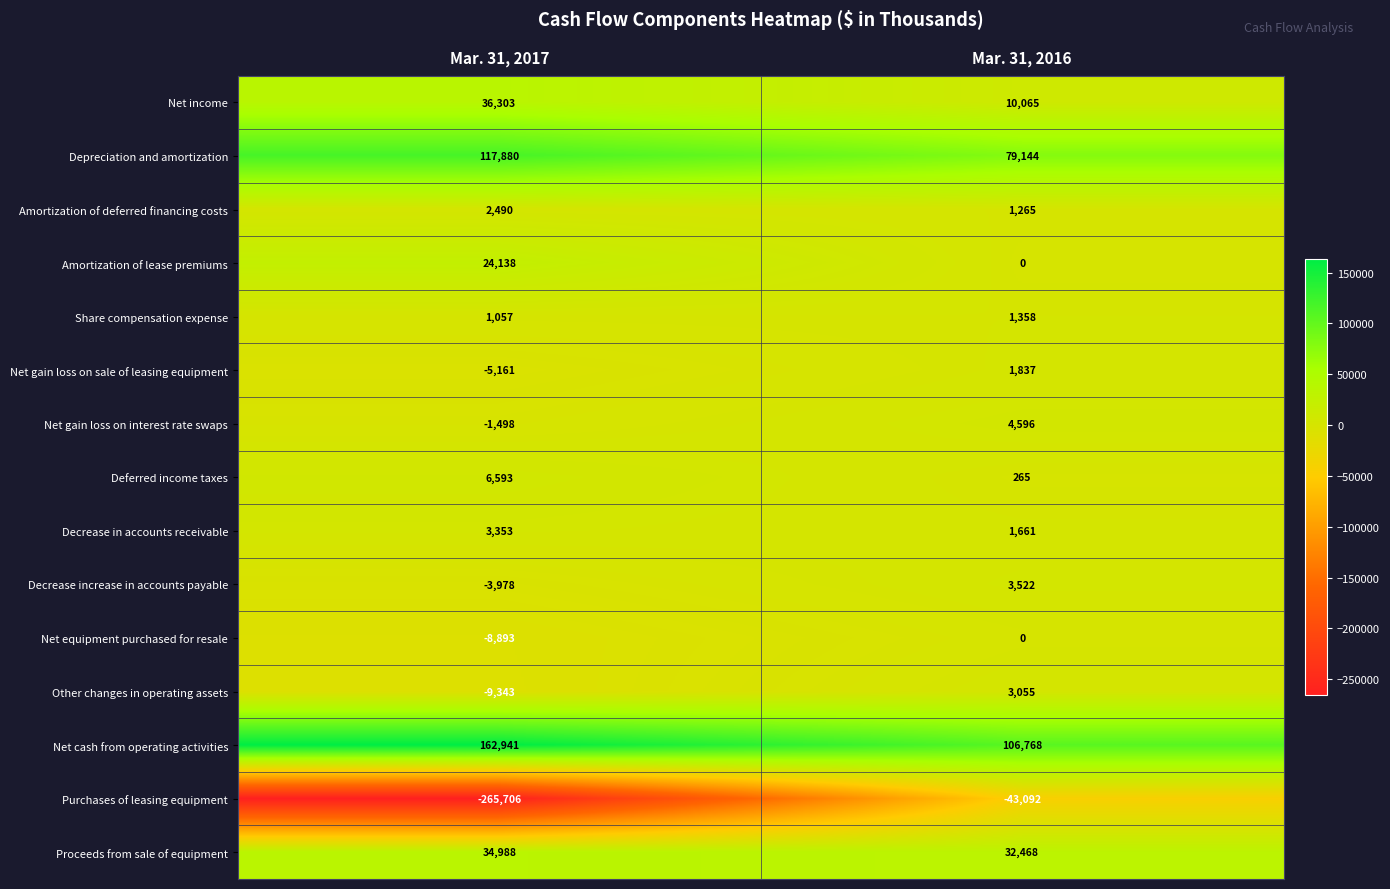

What is the spread (max minus min) of values at Mar. 31, 2017?

428647